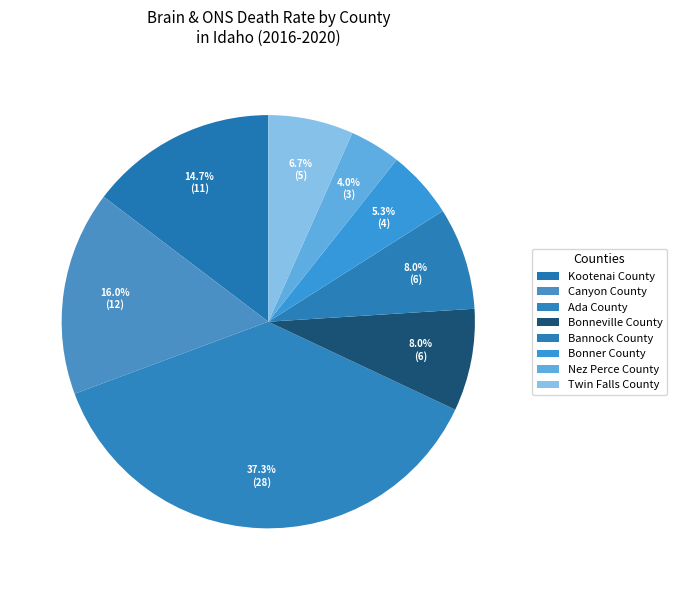

How many slices are in this pie chart?

8